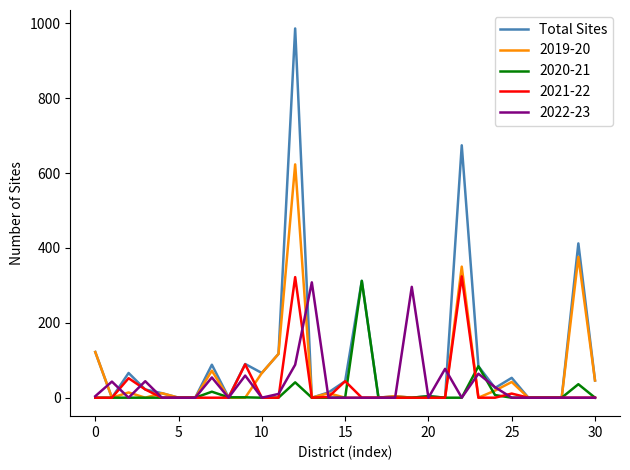

What is the maximum value shown in the chart?

986